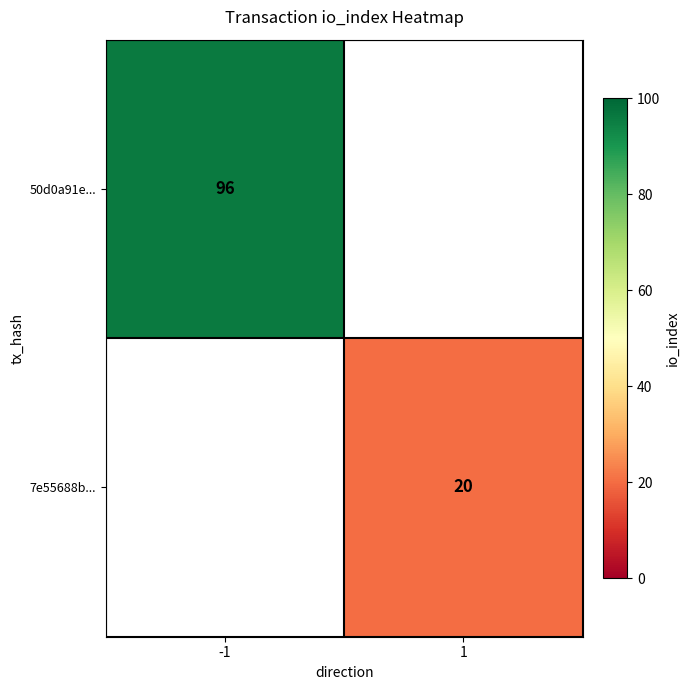

The 7e55688b... series shows 20 at 1. True or false?

True